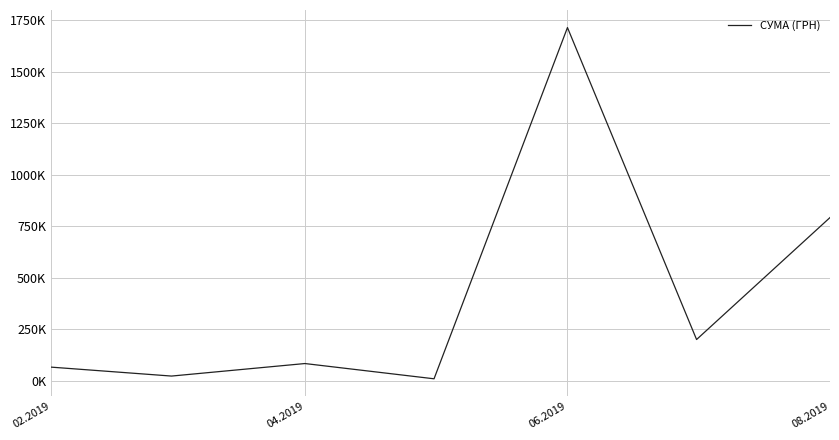

Is this an area chart (filled region under the line)?

No